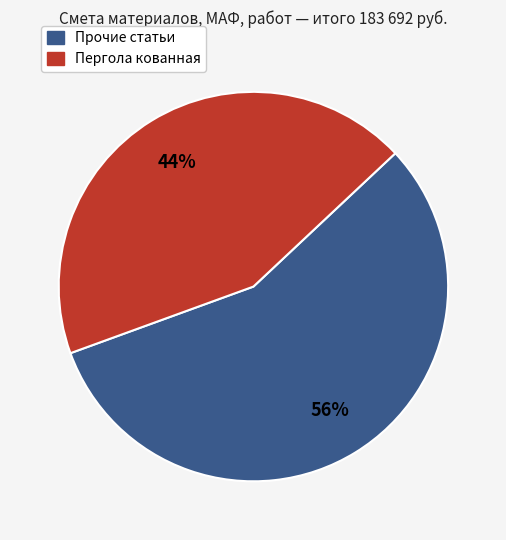

Does any single category account for the majority?

Yes